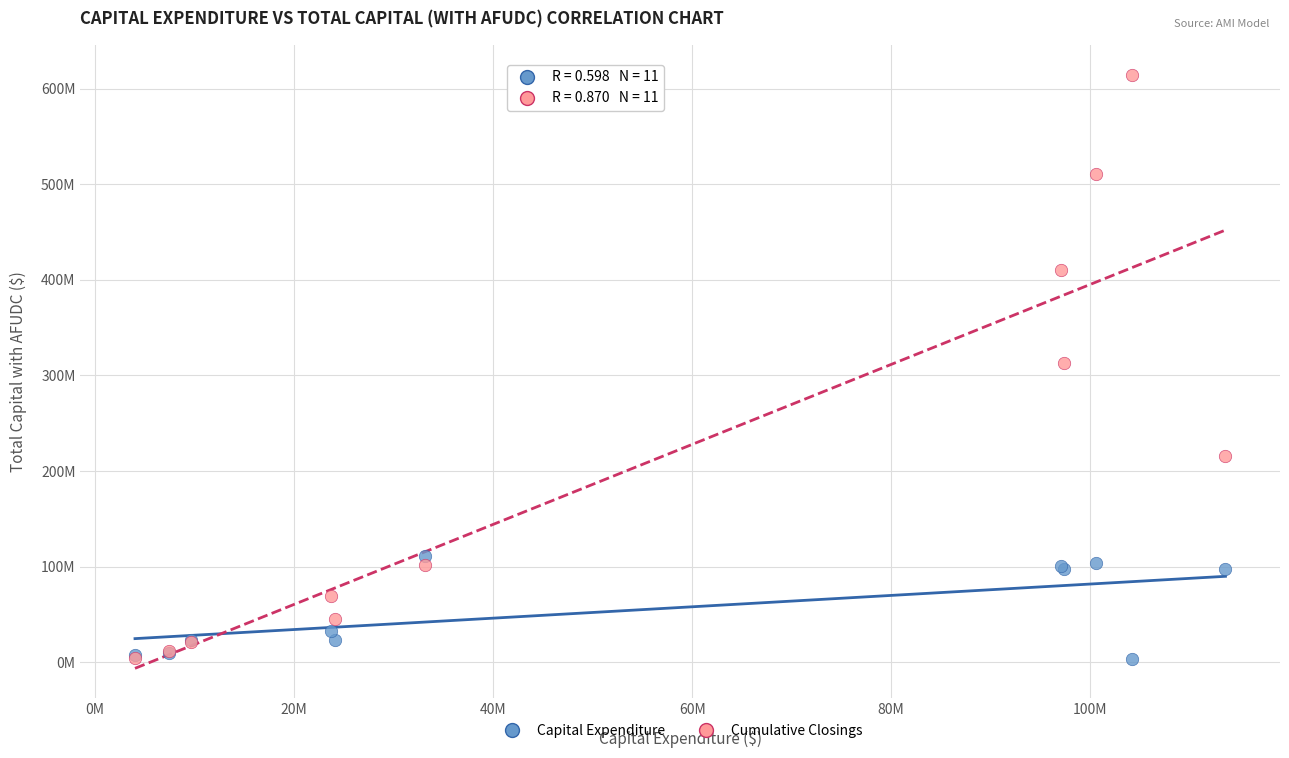

Which series contains the highest Y value?

Cumulative Closings